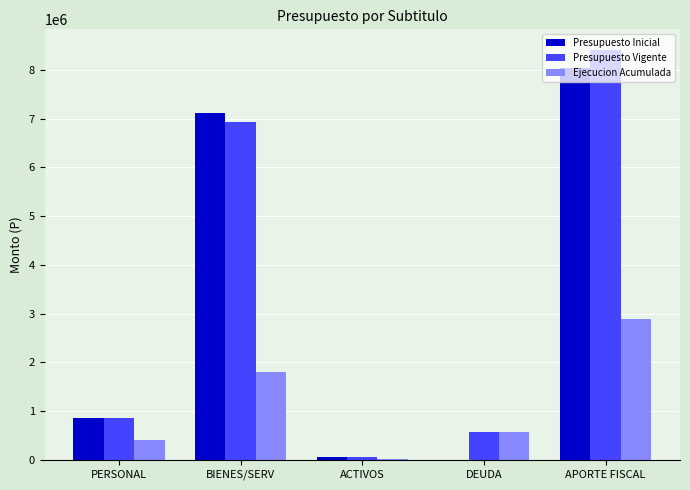

How many distinct data groups are displayed?

3